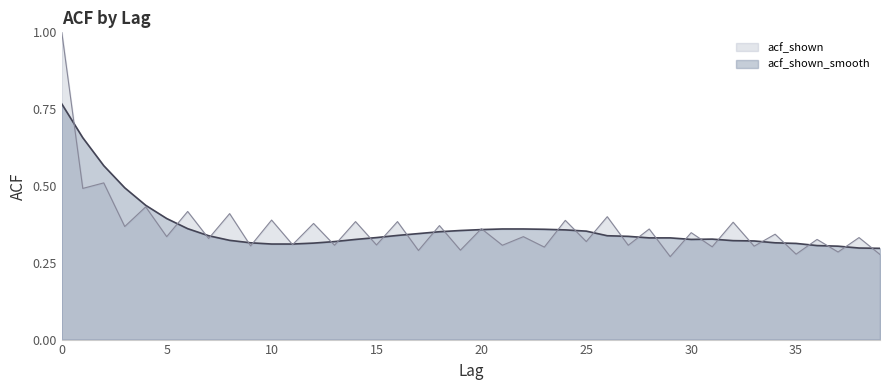

Count the acf_shown_smooth line values in the range 0 to 1.

40